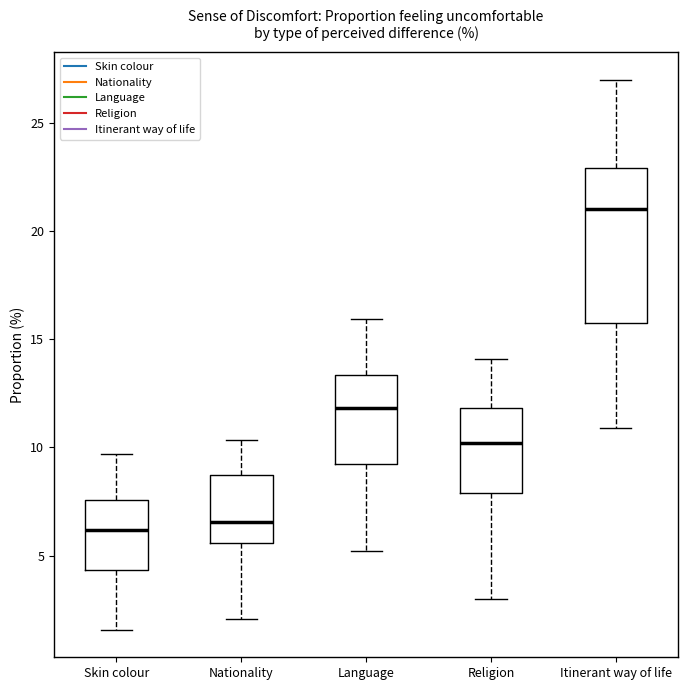

Reading left to right, transcribe this box plot: for each box, give where its median line is, the range the box spans, and where its two whiskers end, as read against the y-axis. The values are not printed on the chart, so give them approximately, as read against the axis.

Skin colour: median 6.0, box 4.5 to 7.5, whiskers 1.5 to 9.5
Nationality: median 6.5, box 5.5 to 8.5, whiskers 2.0 to 10.5
Language: median 12.0, box 9.0 to 13.5, whiskers 5.0 to 16.0
Religion: median 10.0, box 8.0 to 12.0, whiskers 3.0 to 14.0
Itinerant way of life: median 21.0, box 15.5 to 23.0, whiskers 11.0 to 27.0